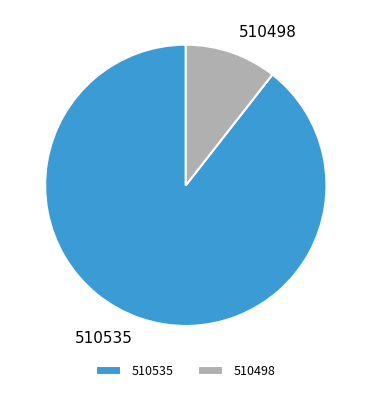

True or false: 510498 accounts for 11% of the total.

True